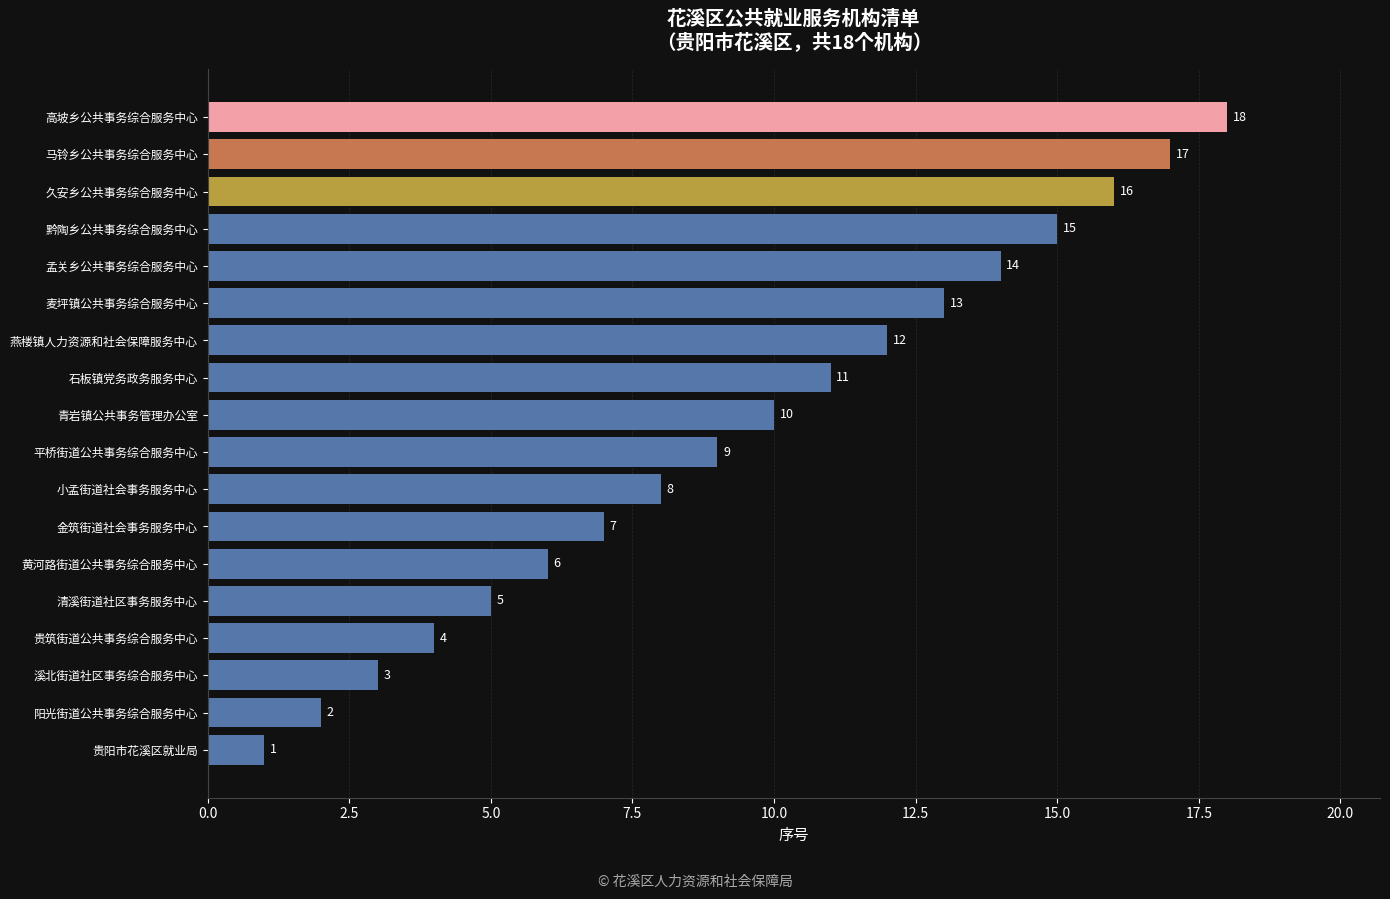

Is it true that the value at 石板镇党务政务服务中心 is 11?

True